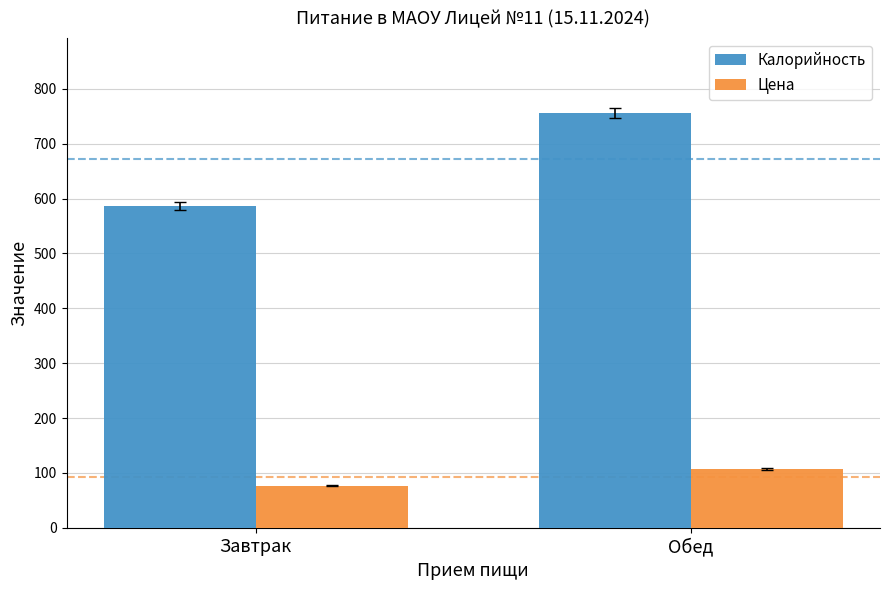

What is the total value across all series at Обед?

863.0